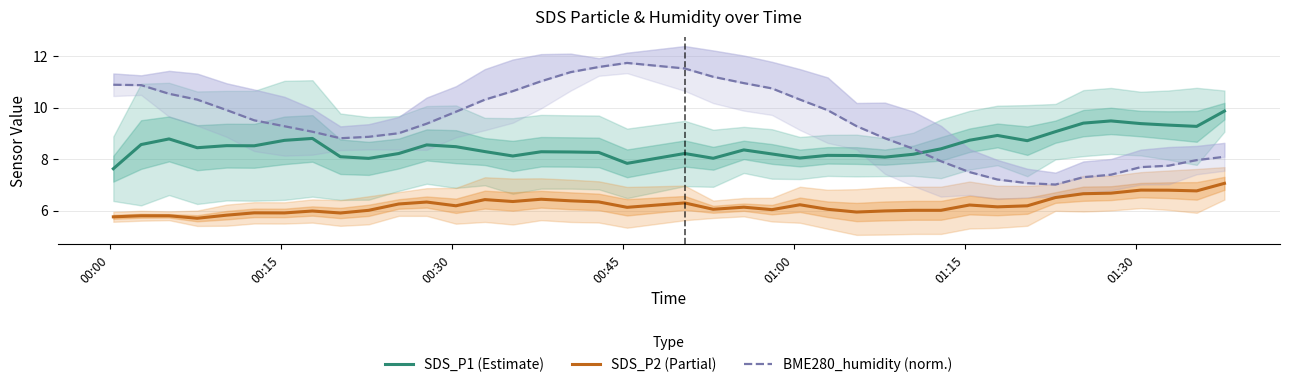

What is the minimum value for SDS_P1 (Estimate)?

7.6